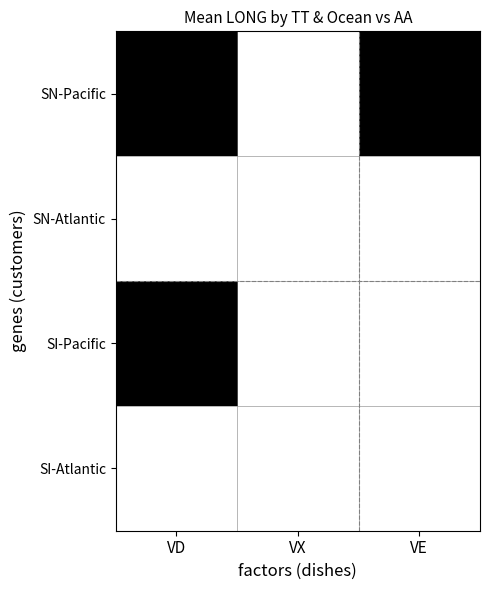

Count the number of data series in this chart.

4